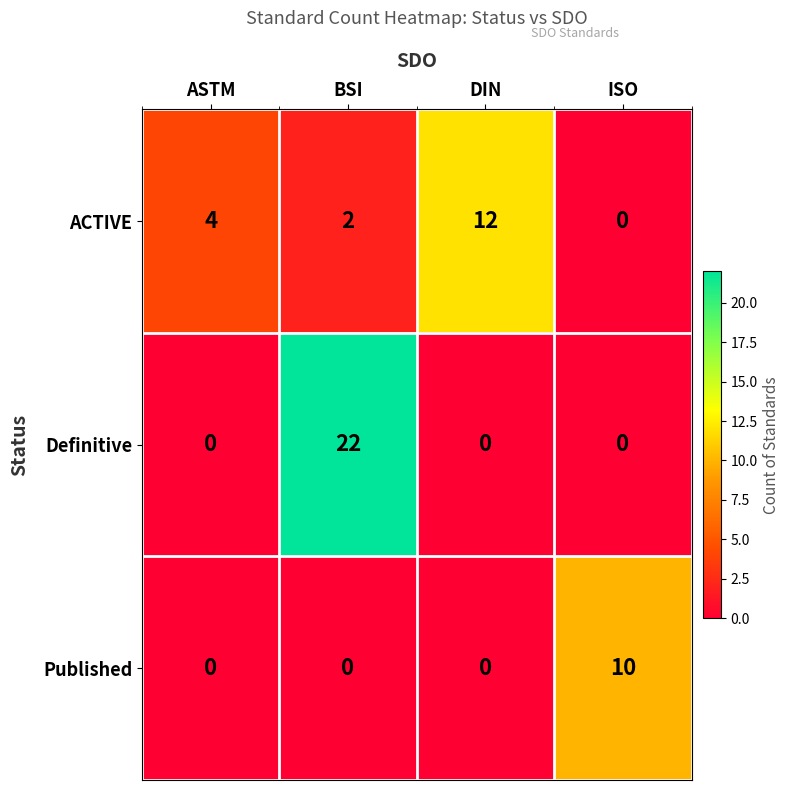

The Definitive series shows 22 at BSI. True or false?

True